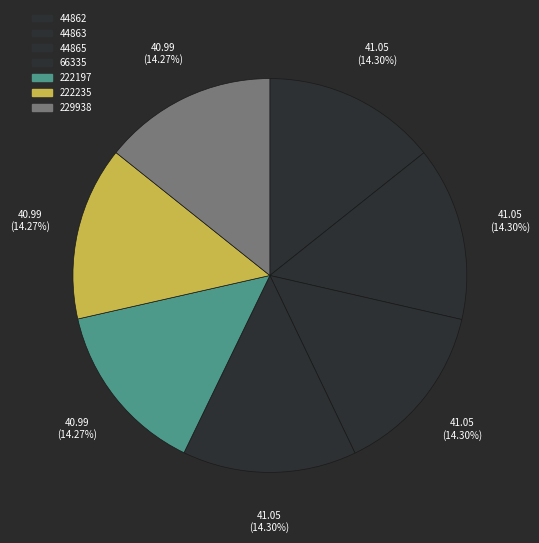

Count the number of slices in the pie.

7